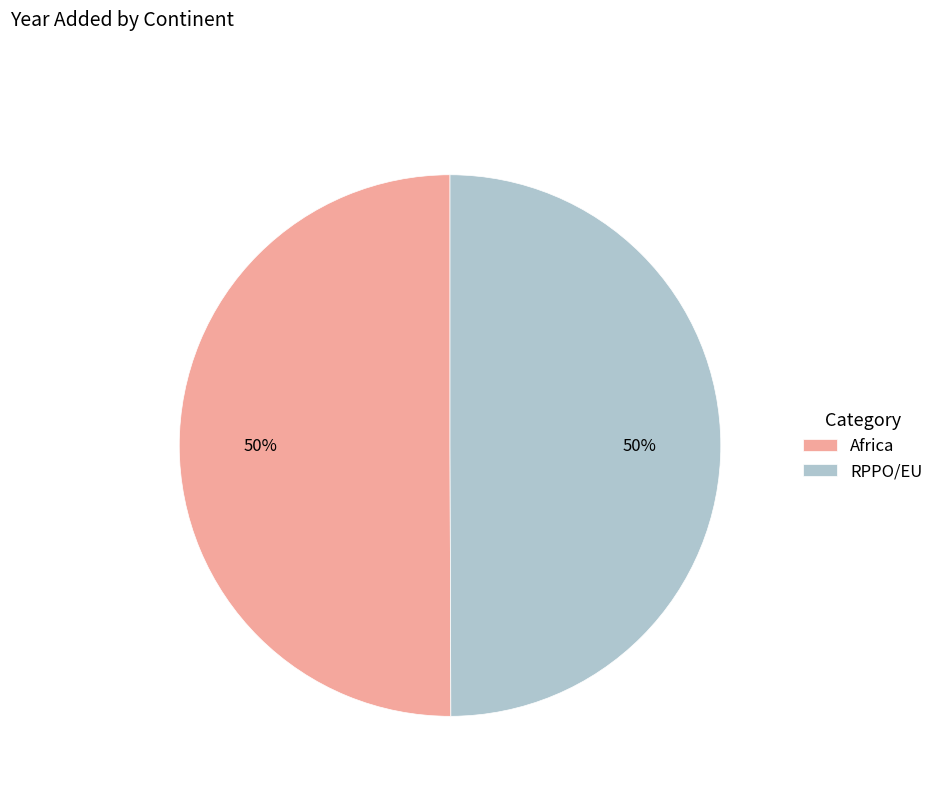

To the nearest percent, what percentage of the pie is RPPO/EU?

50%